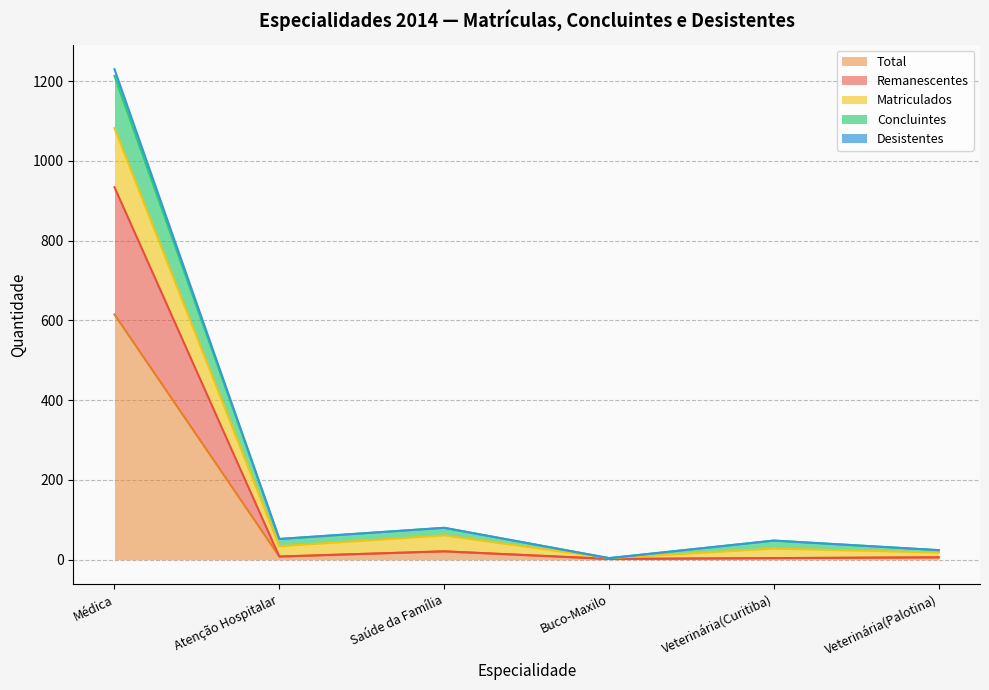

Is it true that Matriculados equals 7 at Buco-Maxilo?

False